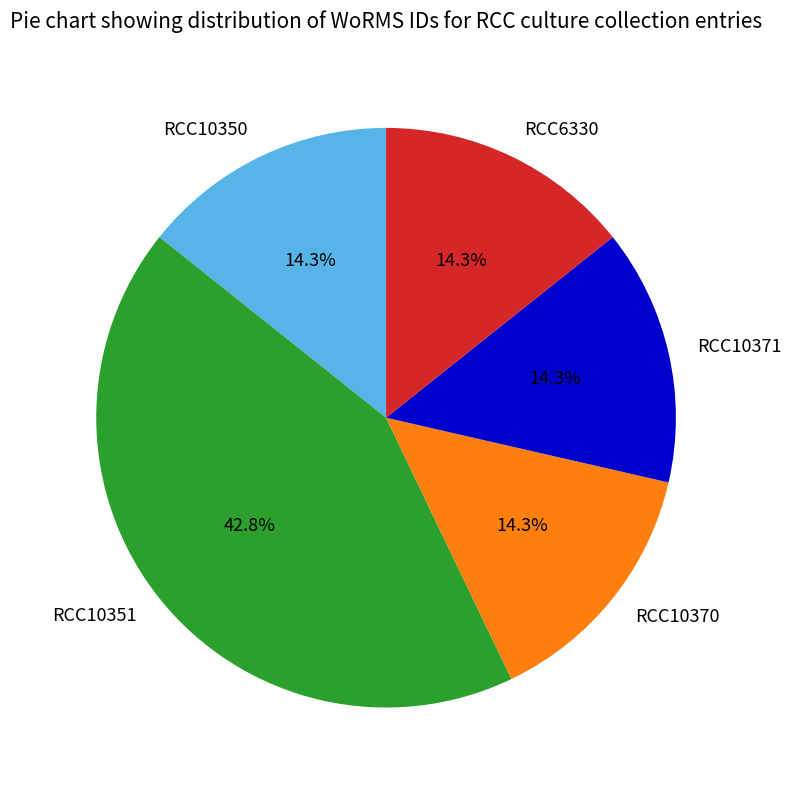

Is there any slice that represents more than half of the pie?

No